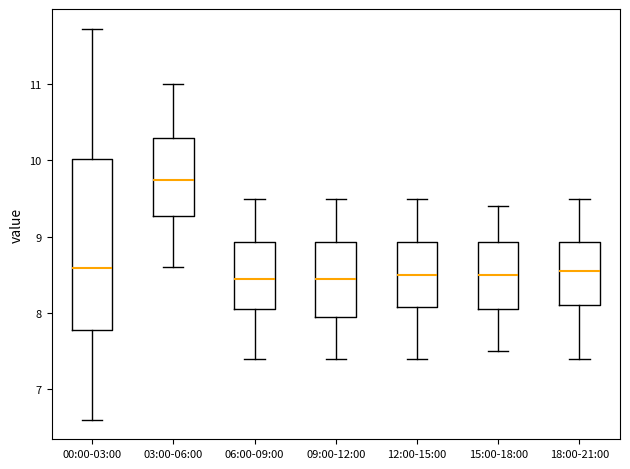

Where does the lower whisker of the box for 09:00-12:00 end on the y-axis? The values are not printed on the chart, so give them approximately, as read against the axis.

7.4